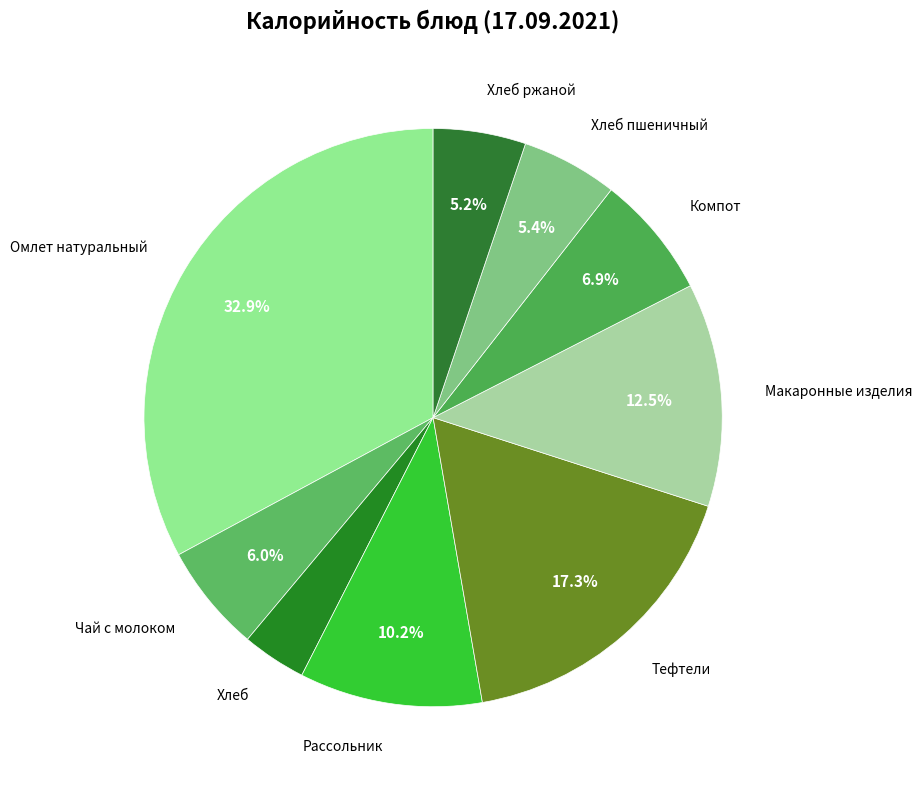

Which slice is the smallest?

Хлеб